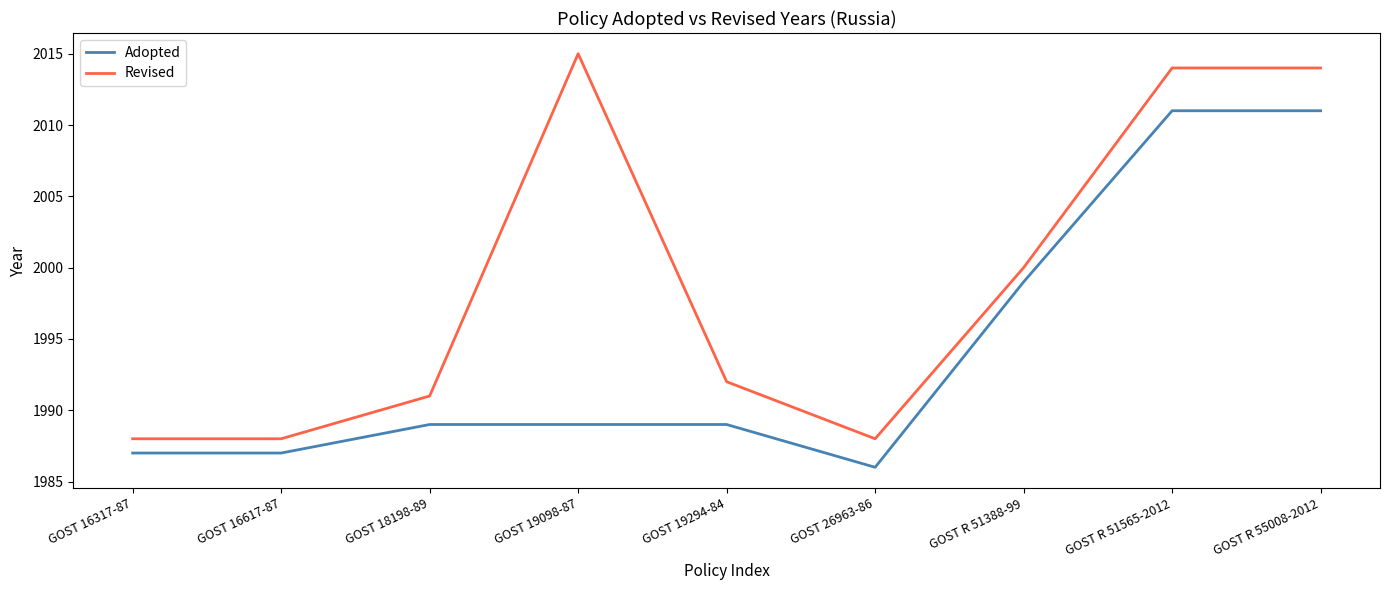

What is the maximum value shown in the chart?

2015